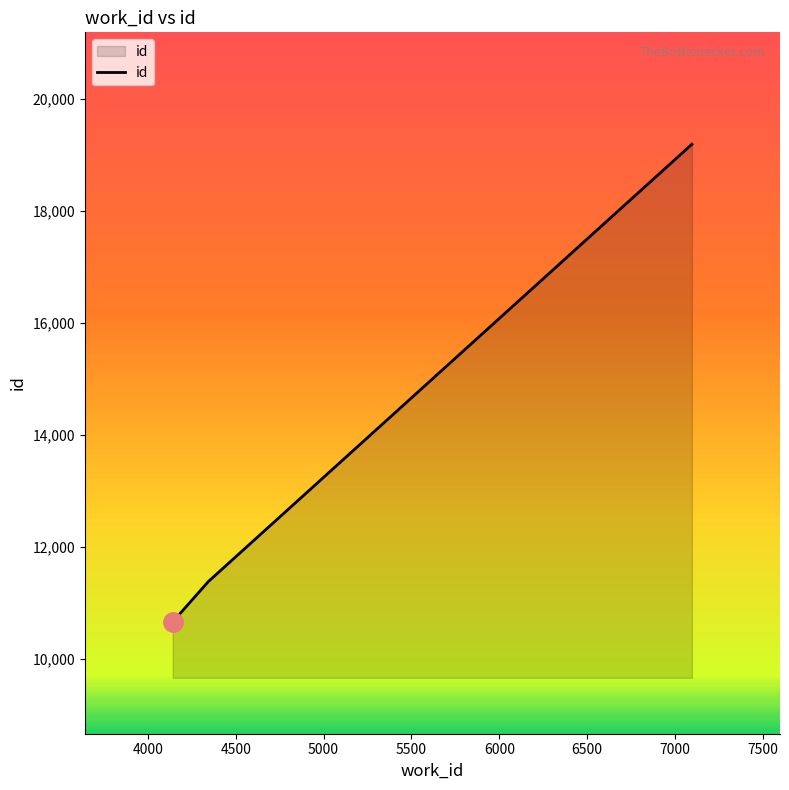

What is the difference between the second highest and second lowest values?

840